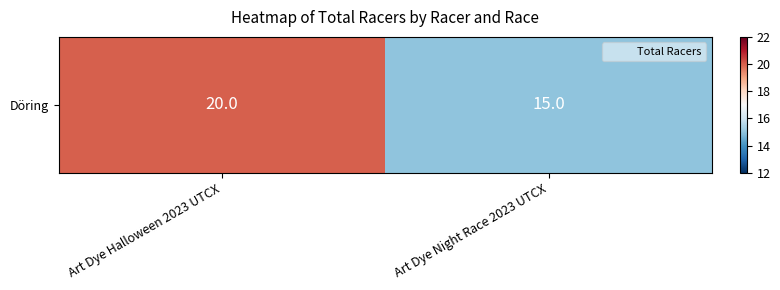

What is the difference between the values at Art Dye Night Race 2023 UTCX and Art Dye Halloween 2023 UTCX?

5